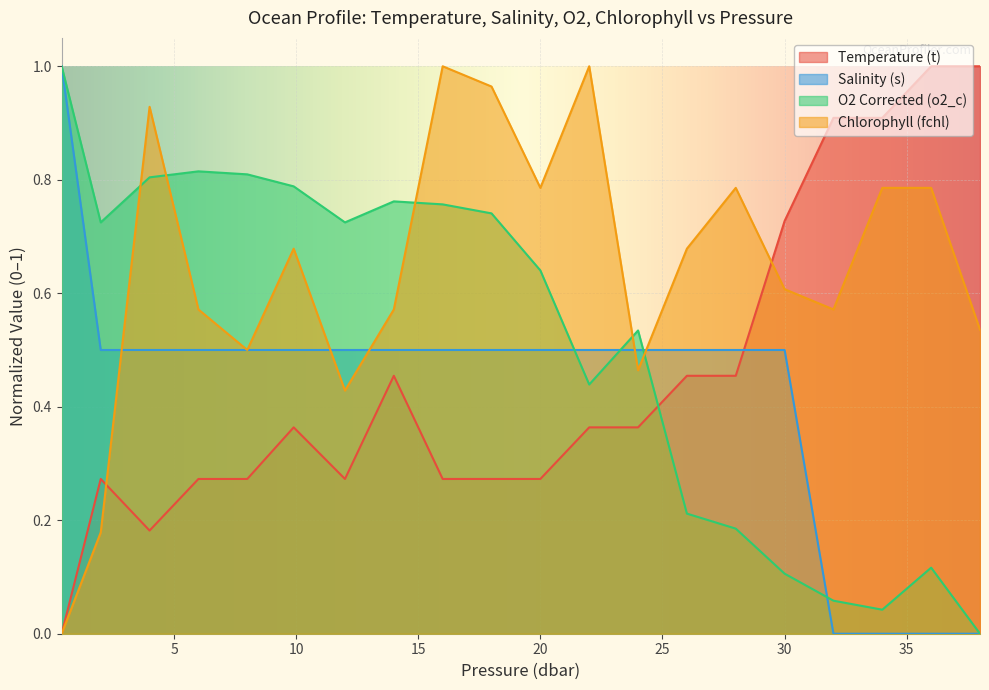

How many positive values does the Salinity (s) series have?

16